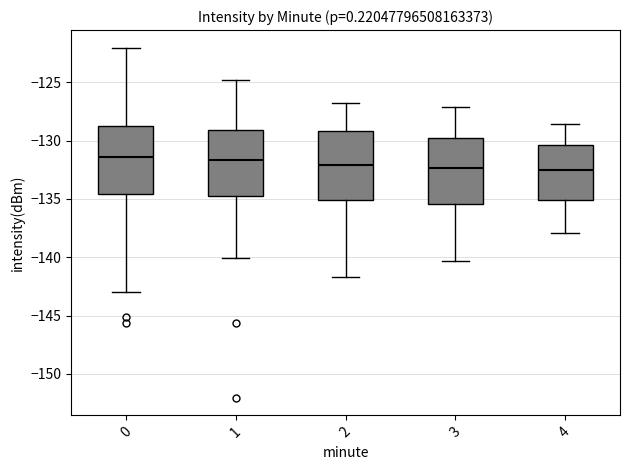

Reading left to right, transcribe this box plot: for each box, give where its median line is, the range the box spans, and where its two whiskers end, as read against the y-axis. The values are not printed on the chart, so give them approximately, as read against the axis.

0: median -131.5, box -134.5 to -128.5, whiskers -143.0 to -122.0
1: median -131.5, box -134.5 to -129.0, whiskers -140.0 to -125.0
2: median -132.0, box -135.0 to -129.0, whiskers -141.5 to -127.0
3: median -132.5, box -135.5 to -129.5, whiskers -140.5 to -127.0
4: median -132.5, box -135.0 to -130.5, whiskers -138.0 to -128.5